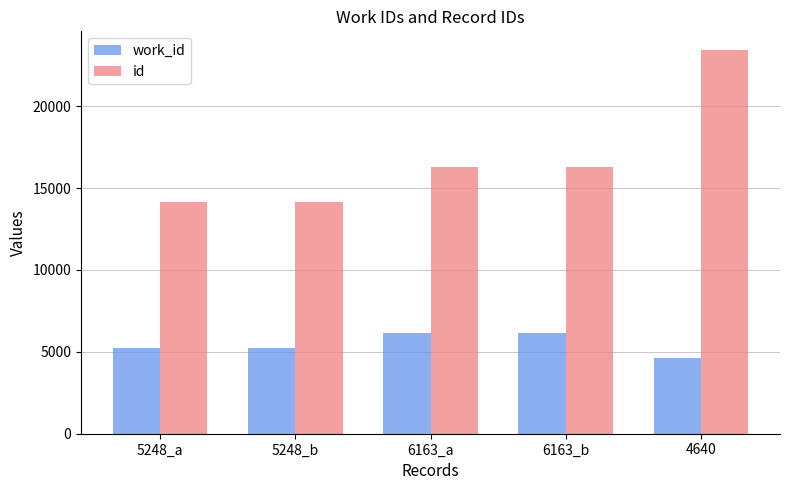

How many data points in id are less than 16274?

2